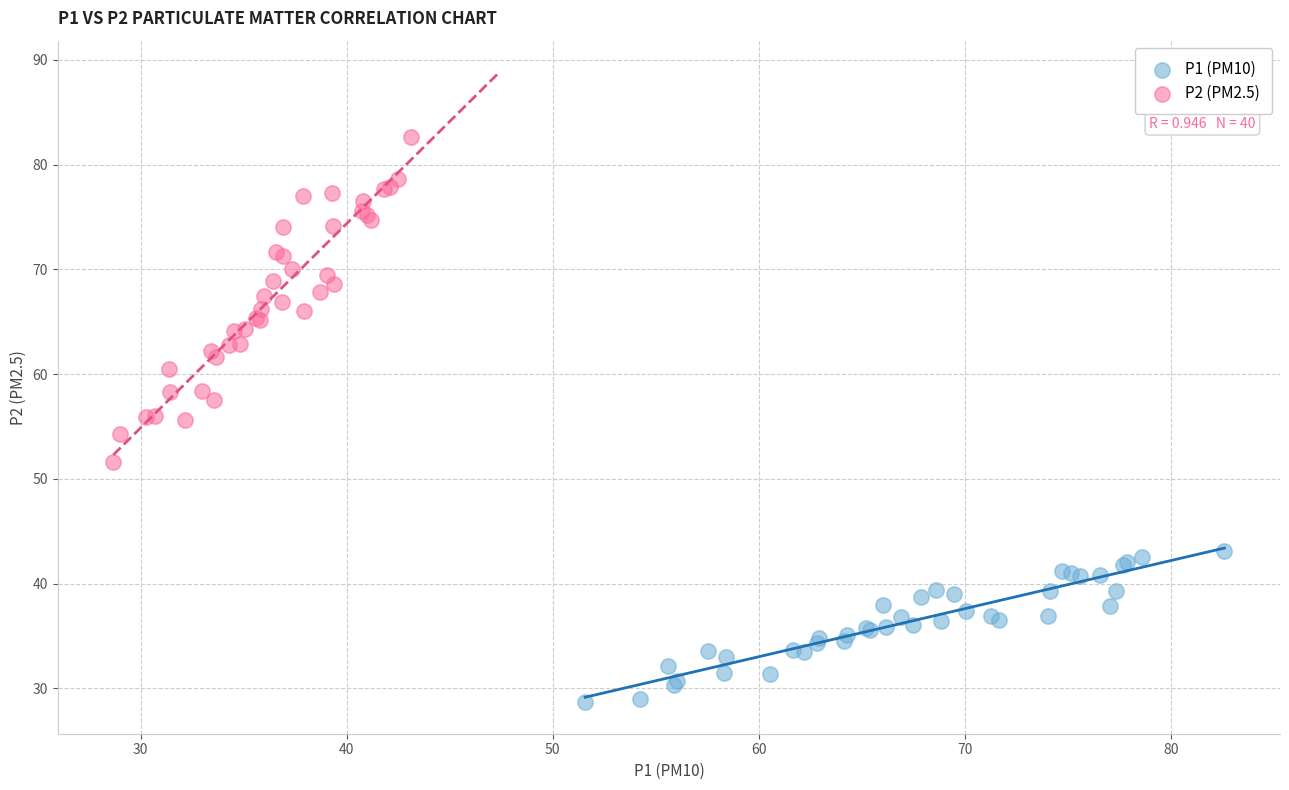

What are all the series names shown in the legend?

P1 (PM10), P2 (PM2.5)